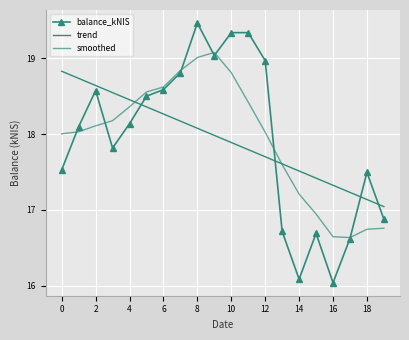

What is the label of the 7th point from the right?

13